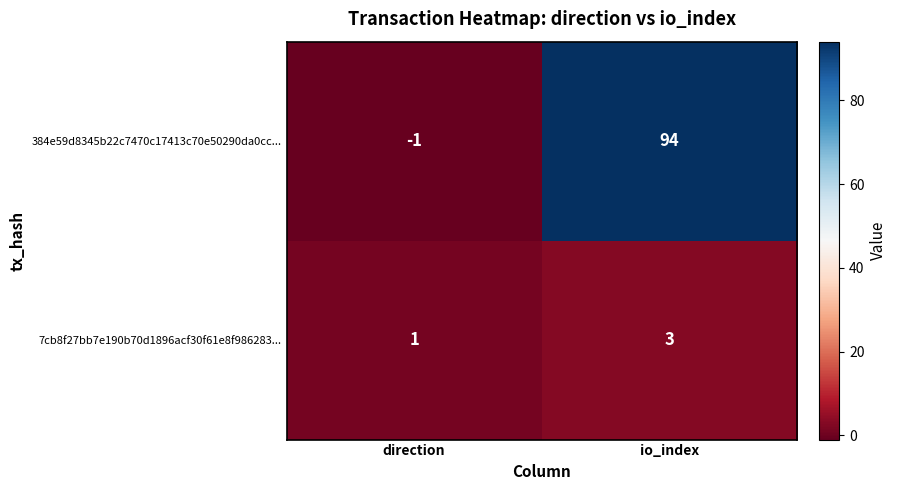

What is the sum of the 7cb8f27bb7e190b70d1896acf30f61e8f986283... values at io_index and direction?

4